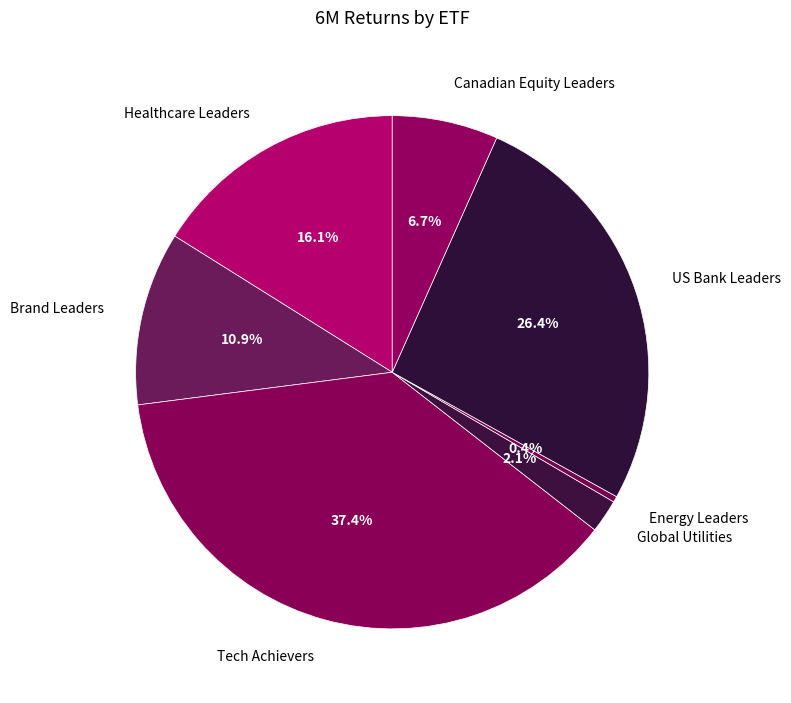

How many segments does this pie chart have?

7